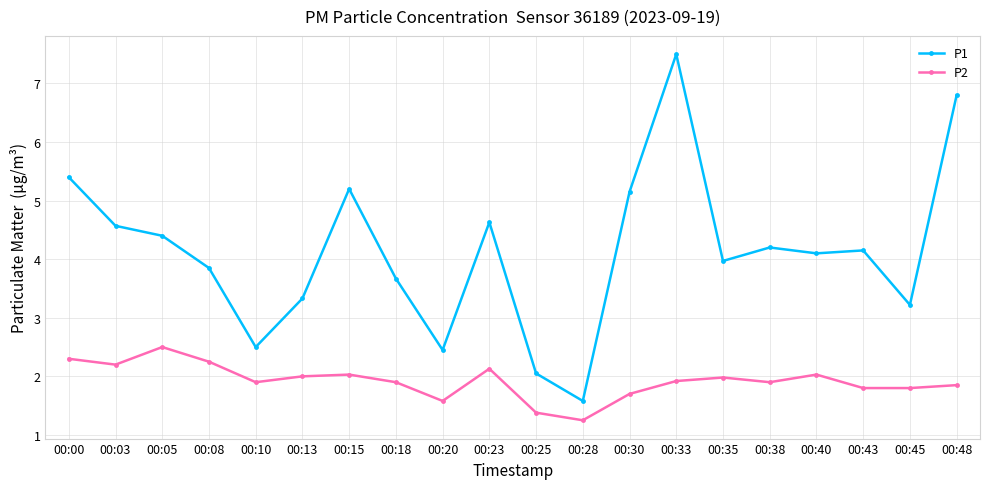

At which label does P1 reach its peak?

00:33